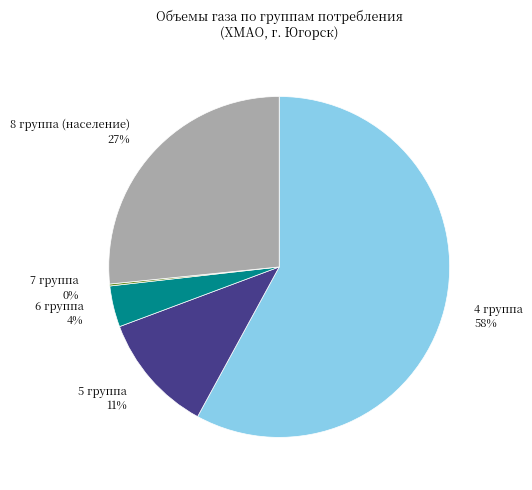

The 5 группа 11% slice represents 11% of the pie. True or false?

True